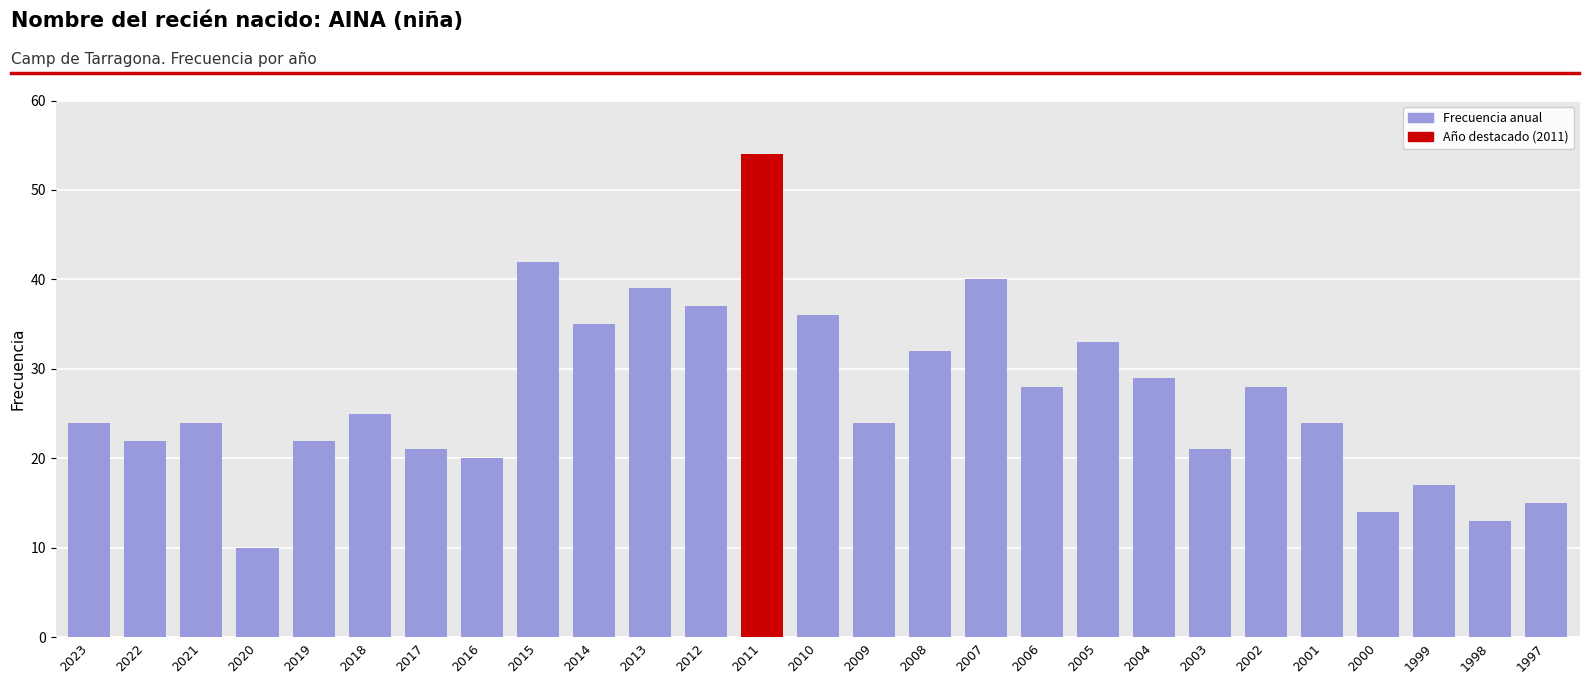

Is it true that the value at 2016 is 31?

False